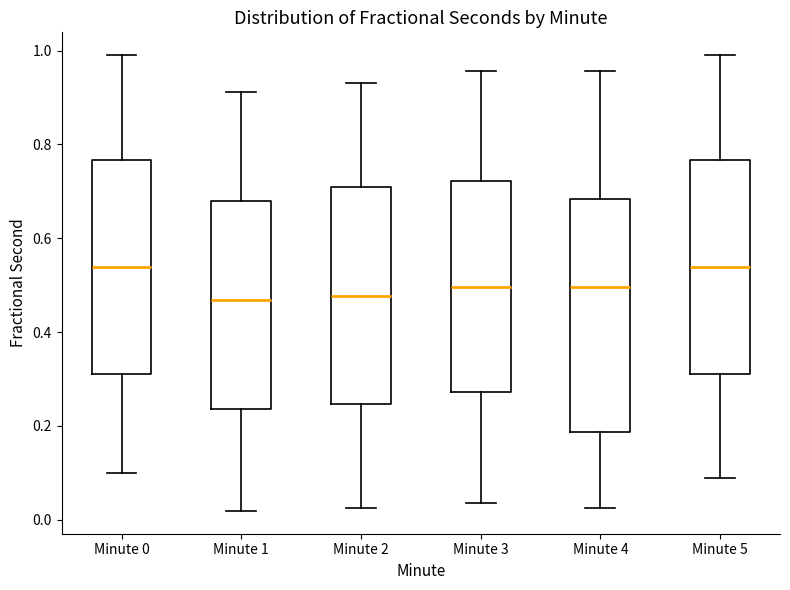

Where is the lower edge of the box for Minute 3 on the y-axis? The values are not printed on the chart, so give them approximately, as read against the axis.

0.28